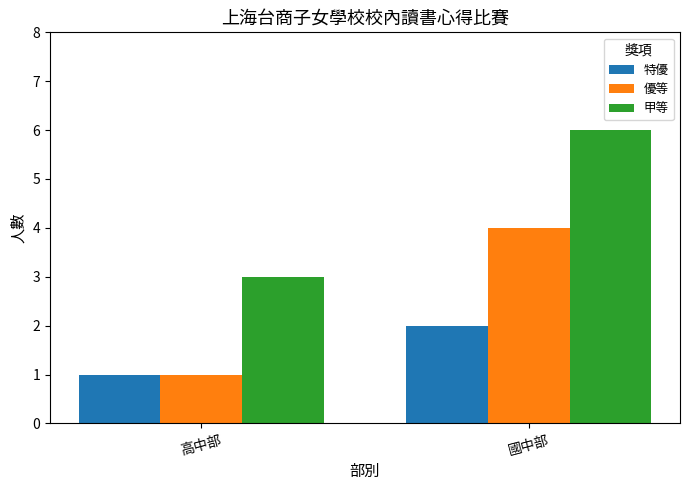

How many groups of bars are there?

2